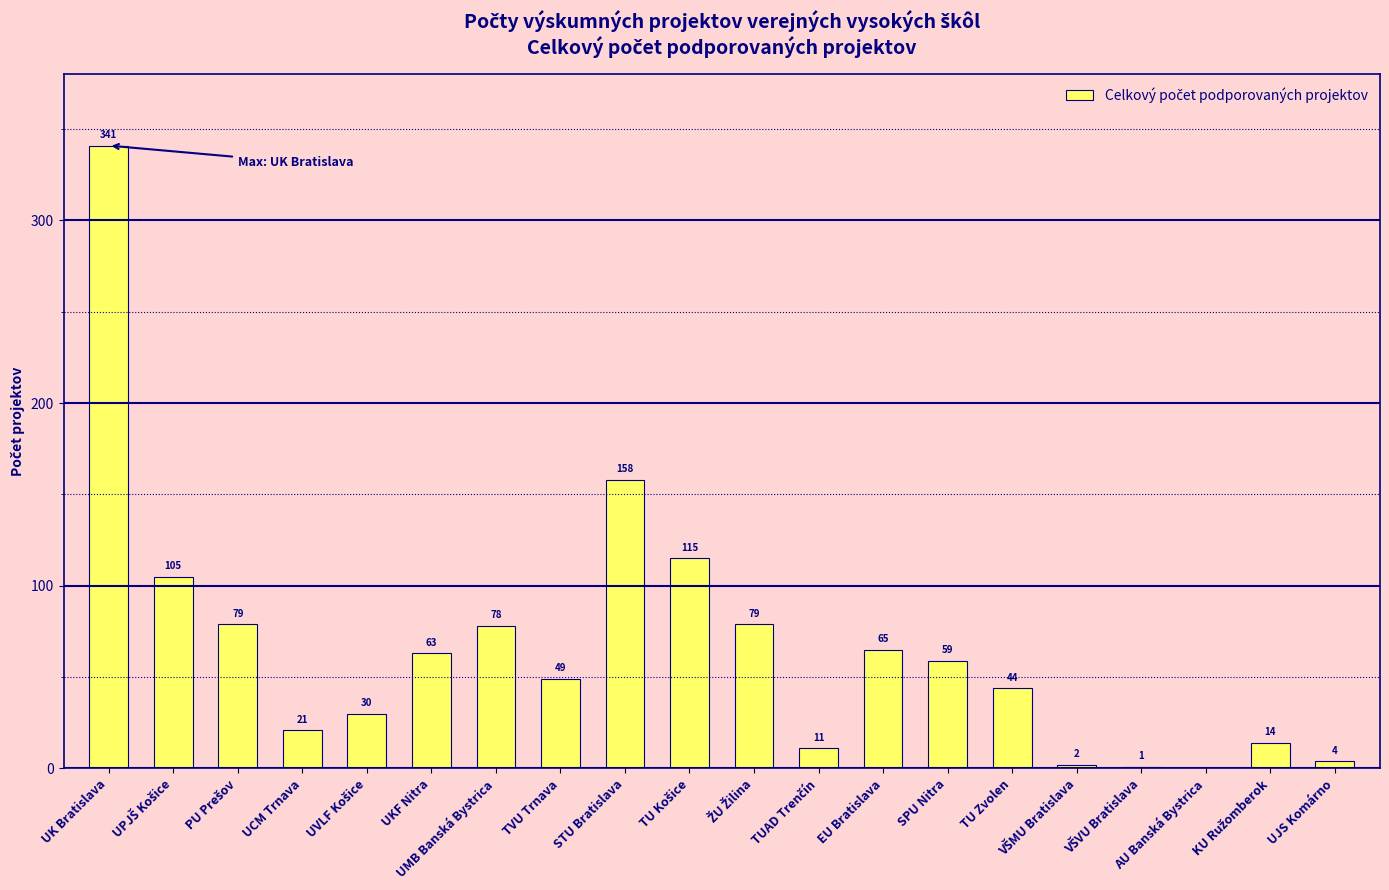

The value at TU Zvolen is 44. True or false?

True